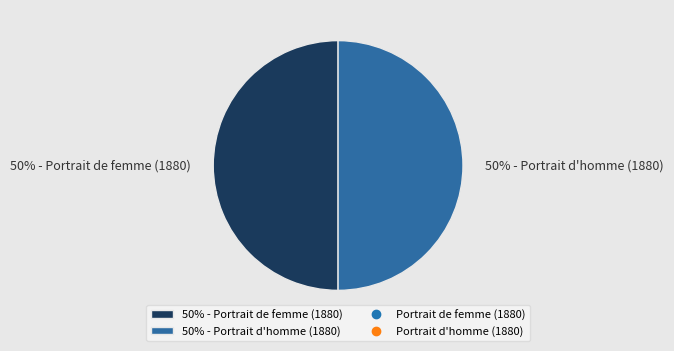

What percentage is the 50% - Portrait d'homme (1880) slice, to the nearest percent?

50%